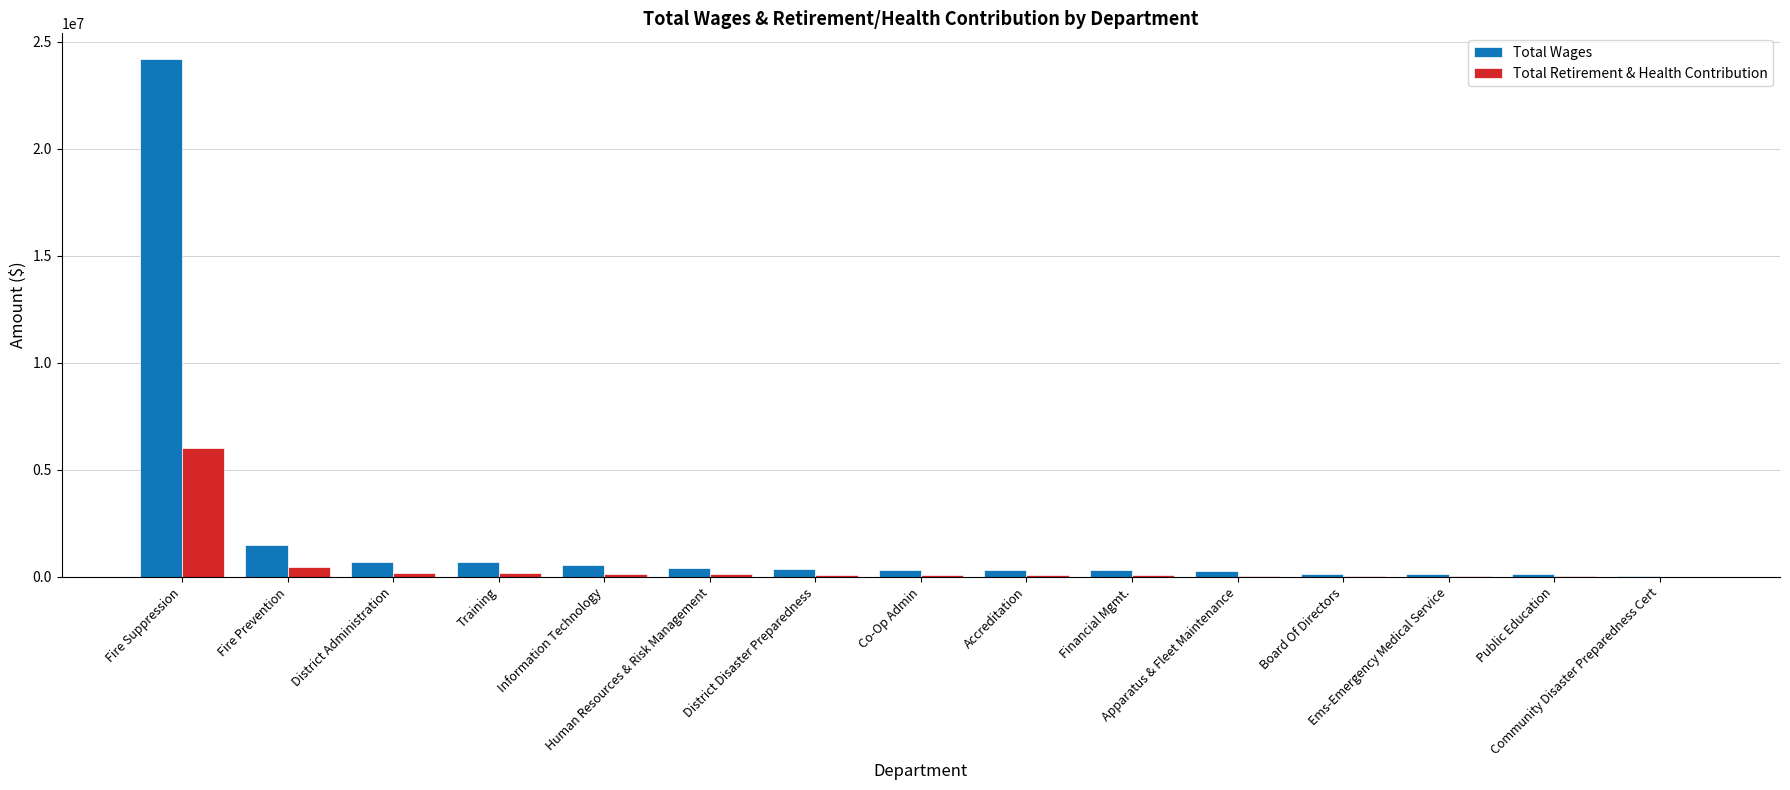

What is the sum of all Total Wages values?

30090455